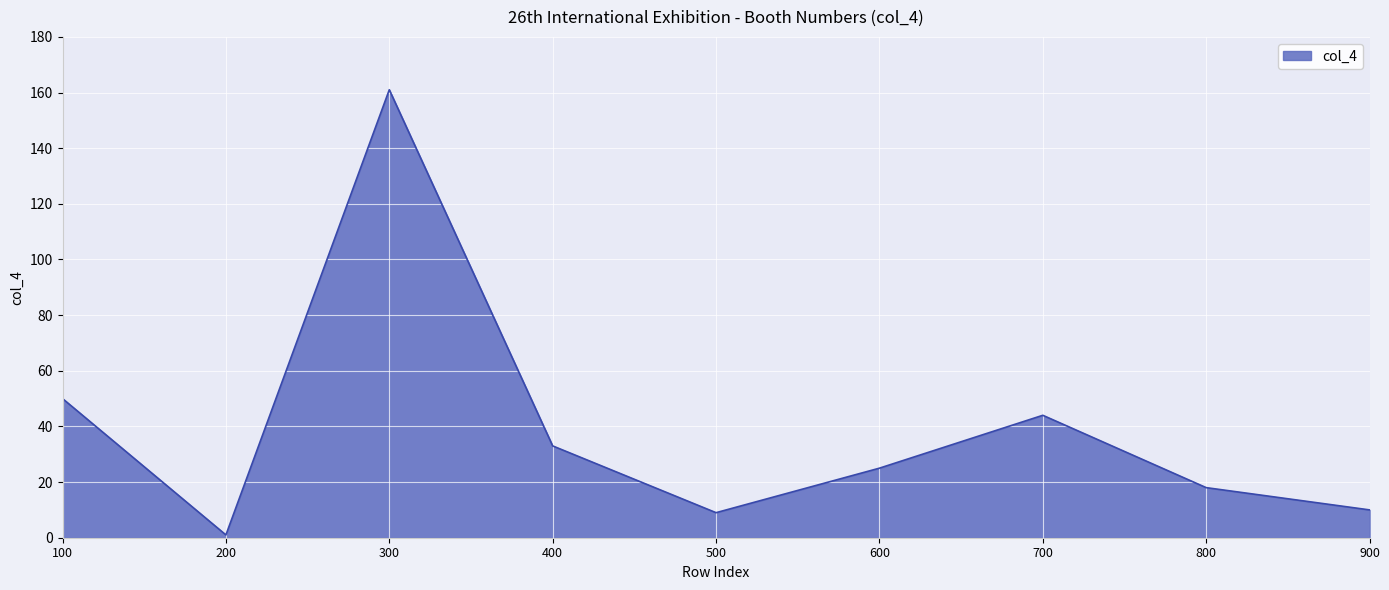

At which label does the data first exceed 25?

100